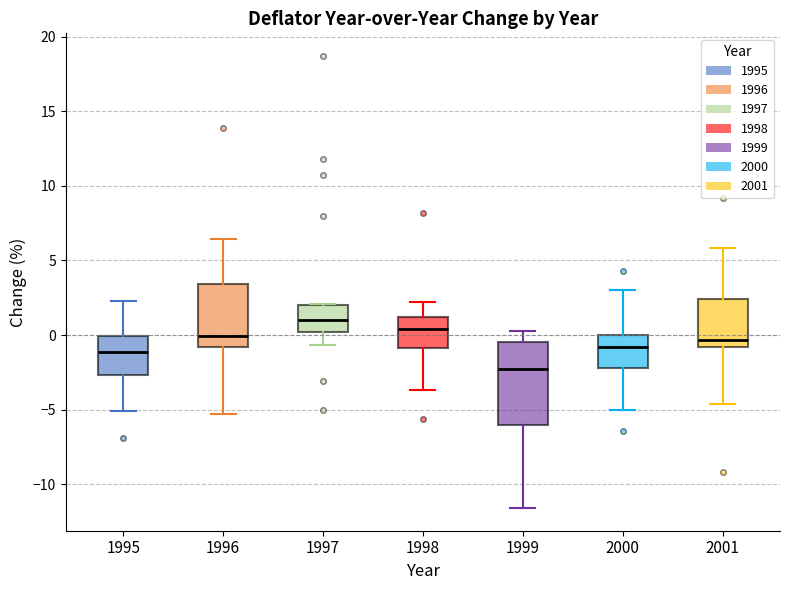

Reading left to right, read every box against the y-axis: the position of its median line, the range the box covers, and the ends of its whiskers. The values are not printed on the chart, so give them approximately, as read against the axis.

1995: median -1.0, box -2.5 to 0.0, whiskers -5.0 to 2.5
1996: median 0.0, box -1.0 to 3.5, whiskers -5.5 to 6.5
1997: median 1.0, box 0.0 to 2.0, whiskers -0.5 to 2.0
1998: median 0.5, box -1.0 to 1.0, whiskers -3.5 to 2.0
1999: median -2.5, box -6.0 to -0.5, whiskers -11.5 to 0.5
2000: median -1.0, box -2.0 to 0.0, whiskers -5.0 to 3.0
2001: median -0.5, box -1.0 to 2.5, whiskers -4.5 to 6.0